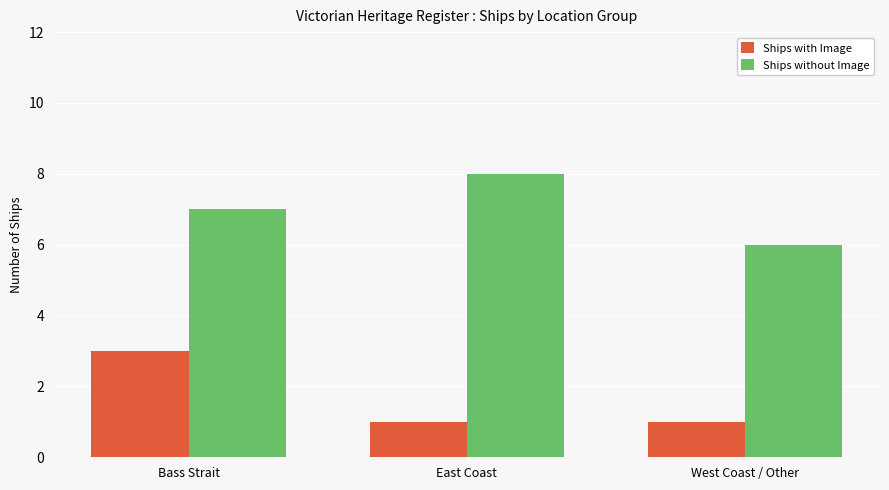

How many data points does each series have?

3